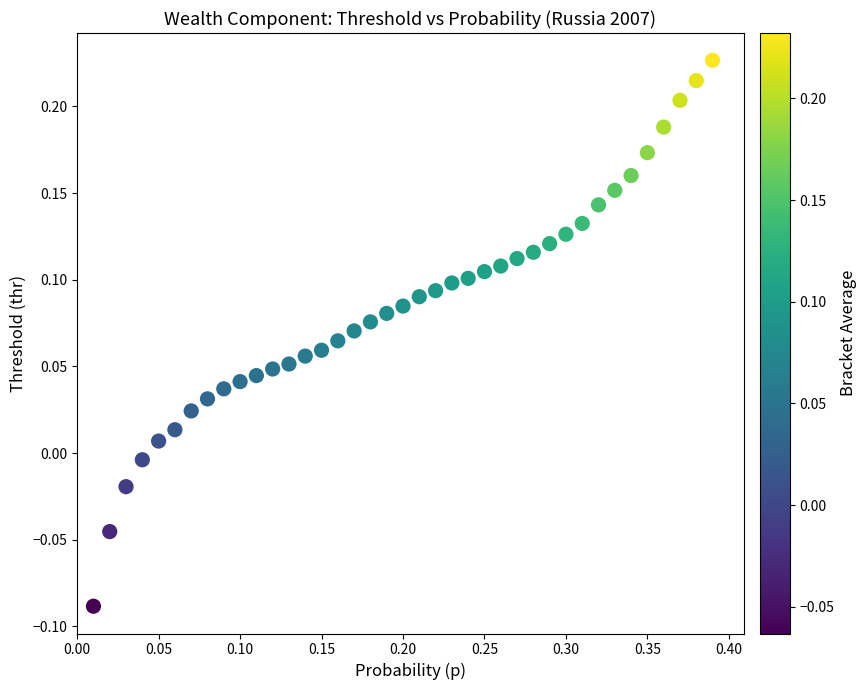

What is the range of X values (max minus min)?

0.4